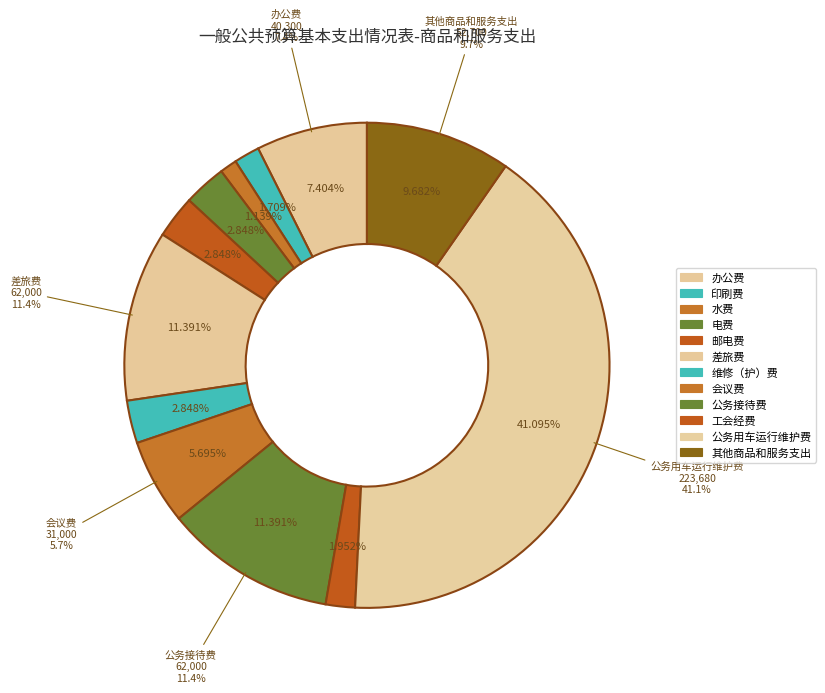

What is the ratio of the value at 印刷费 to the value at 工会经费?

0.9